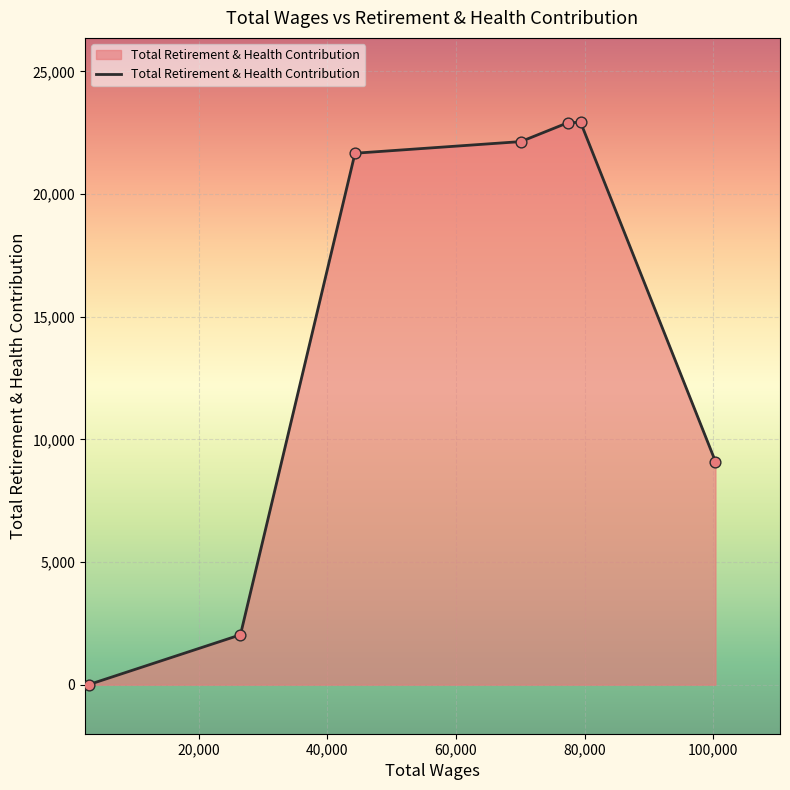

What is the difference between the maximum and minimum values?

22924